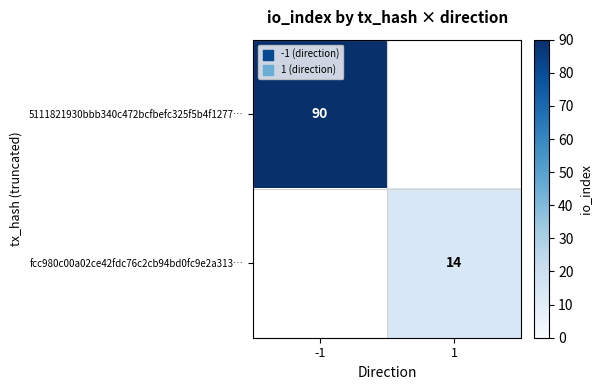

The 5111821930bbb340c472bcfbefc325f5b4f1277… series shows 90 at -1. True or false?

True